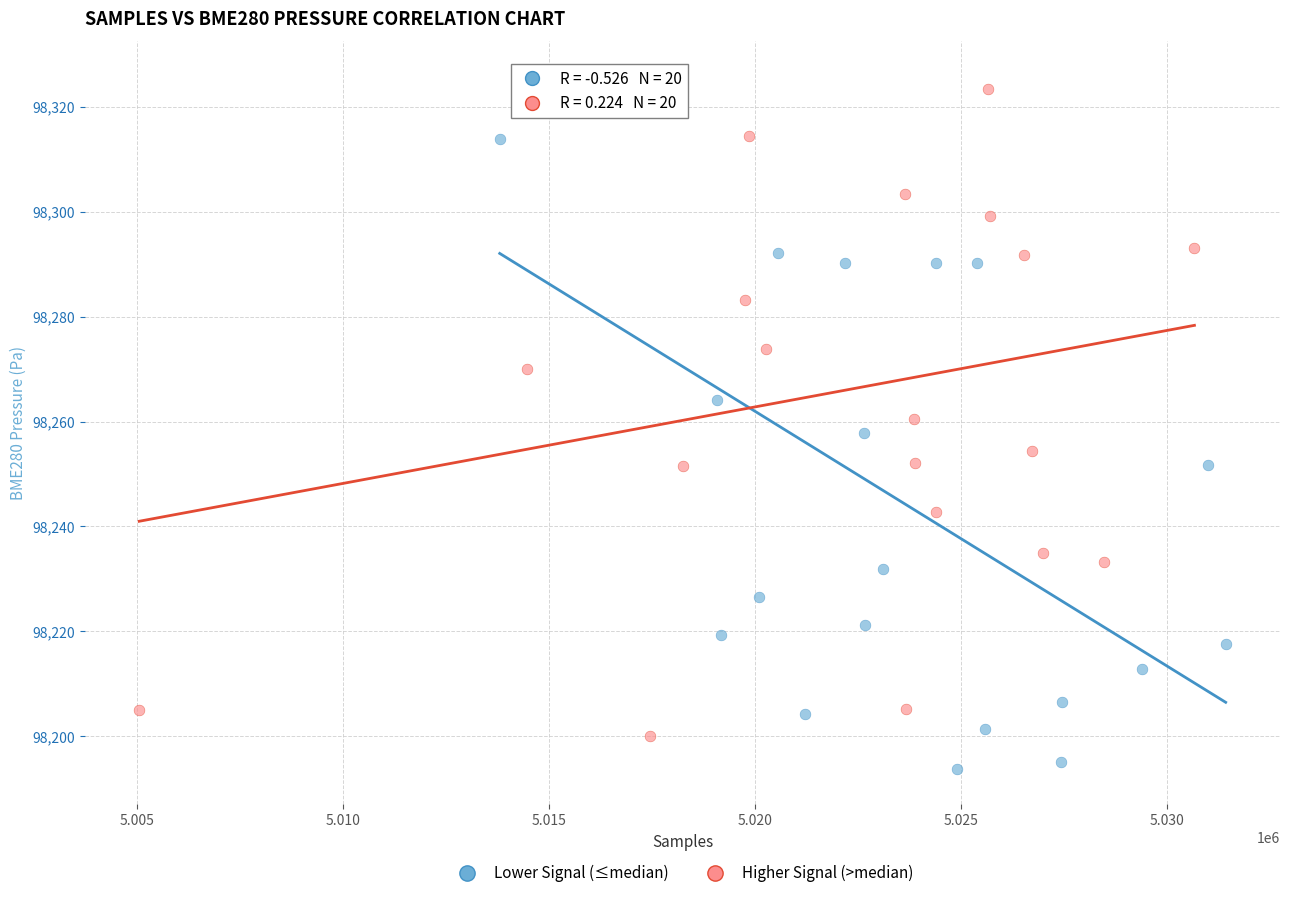

Which series reaches the maximum Y coordinate?

Lower Signal (≤median)